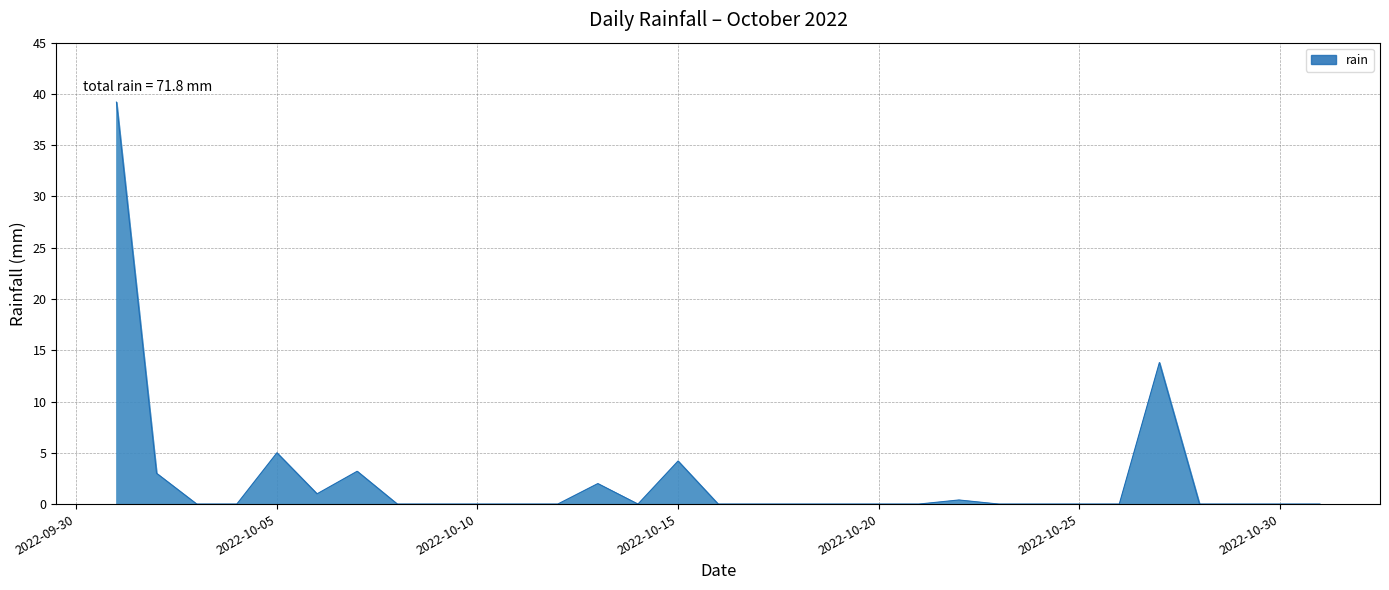

What is the maximum value shown in the chart?

39.2